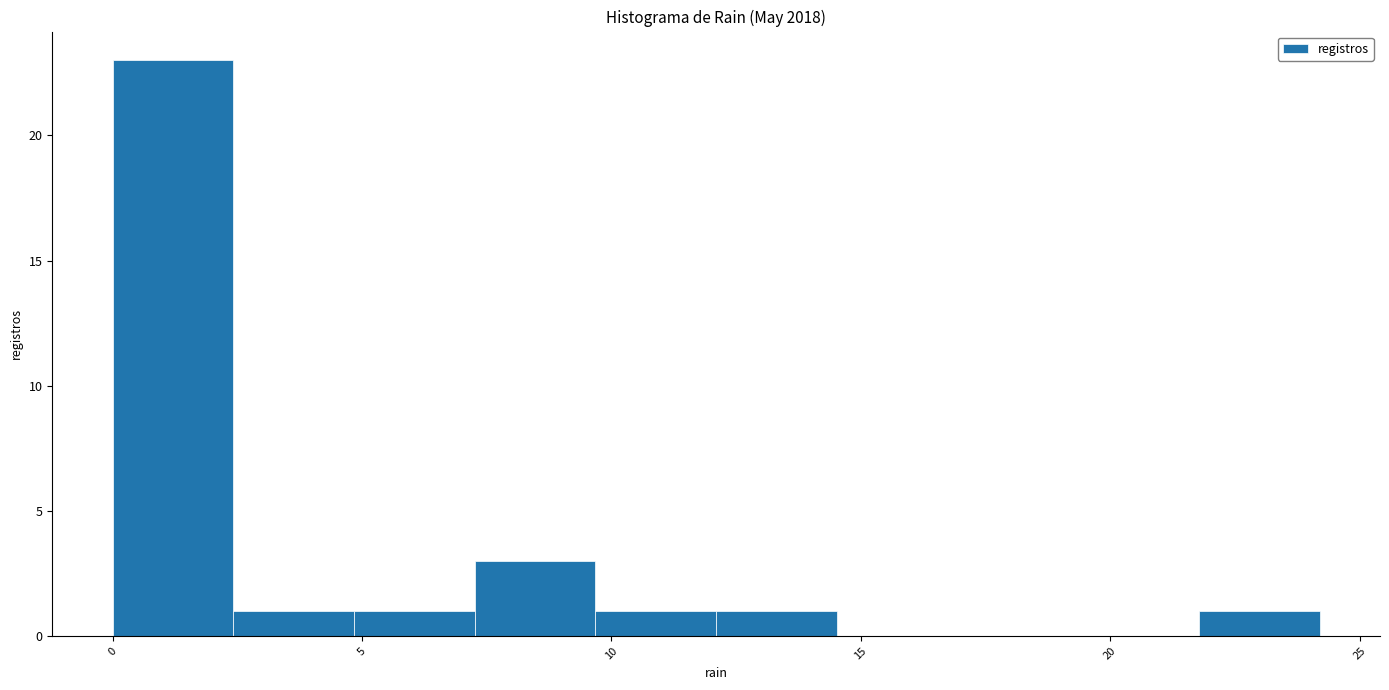

How tall is the bar that spans 7.5 to 9.5 on the x-axis? Neither the bar edges nor the heights are printed on the chart, so give them approximately, as read against the axes.

3